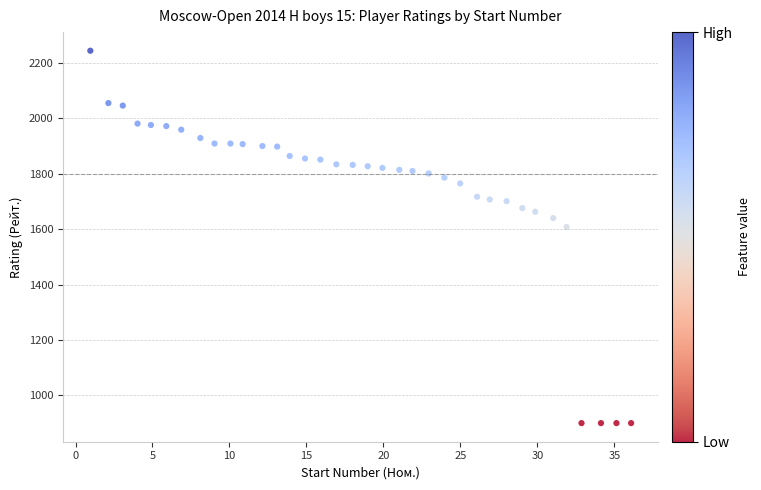

What is the range of Y values (max minus min)?

1344